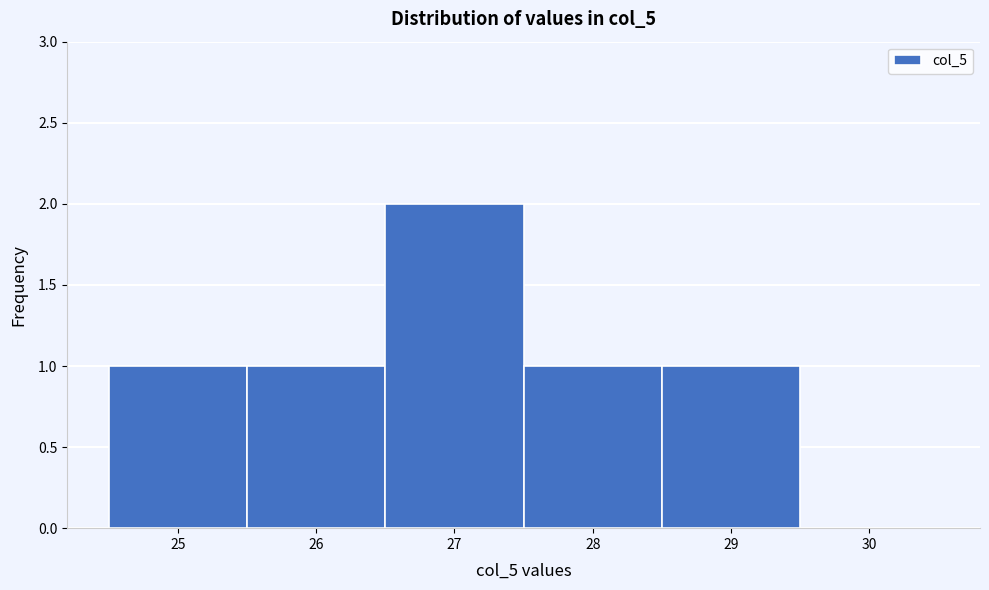

Reading left to right, list every bar in this chart as the range it spans on the x-axis followed by its height. The values are not printed on the chart, so give them approximately, as read against the axis.

24.5 to 25.5: 1
25.5 to 26.5: 1
26.5 to 27.5: 2
27.5 to 28.5: 1
28.5 to 29.5: 1
29.5 to 30.5: 0